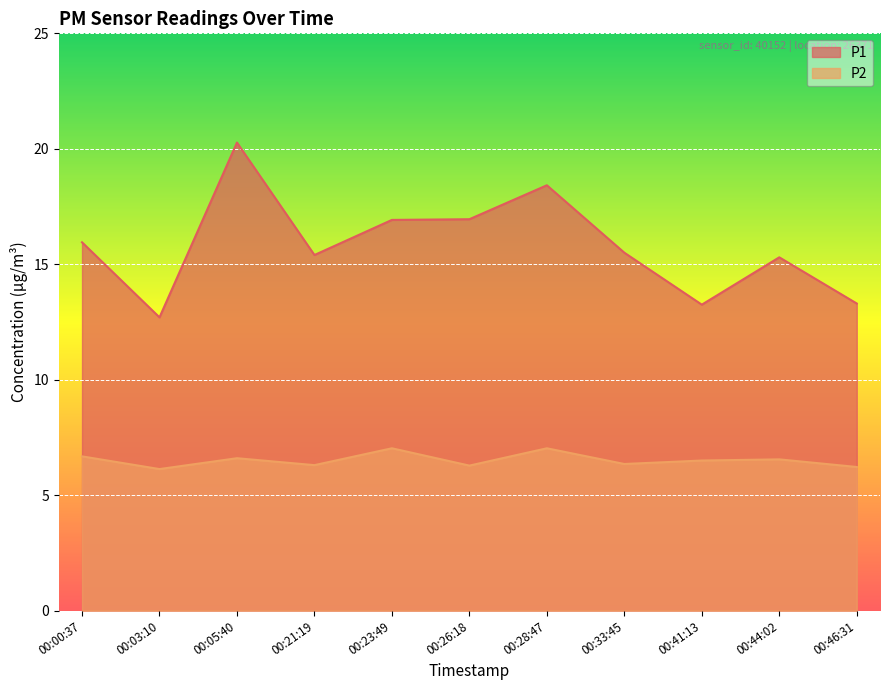

Does the chart display data point markers on the line(s)?

No